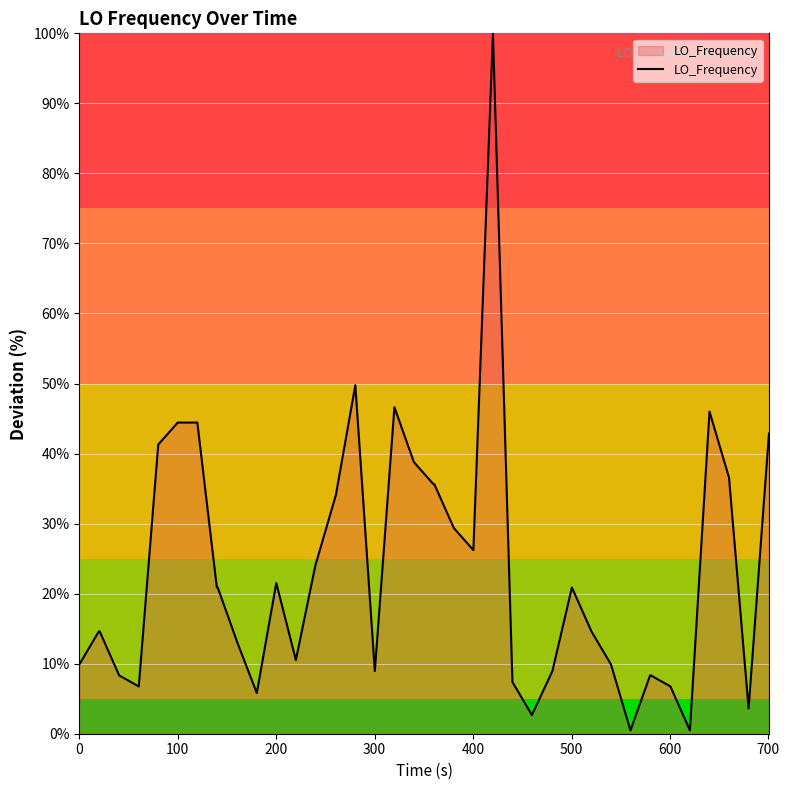

What is the maximum value shown in the chart?

100.0